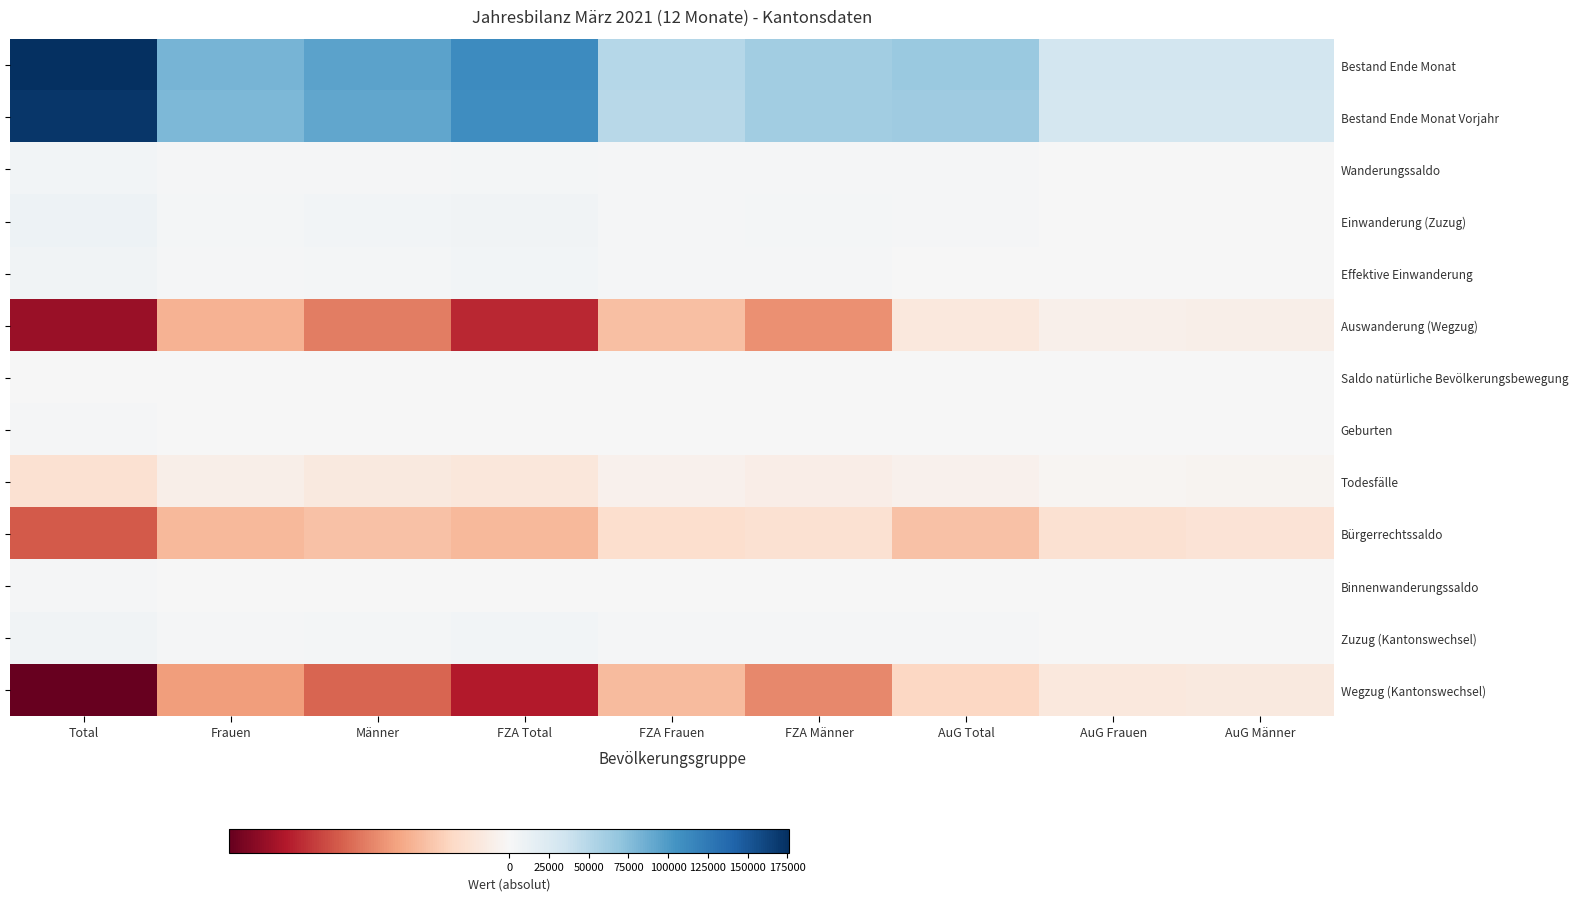

What is the sum of the Todesfälle values at AuG Total and Total?

-799